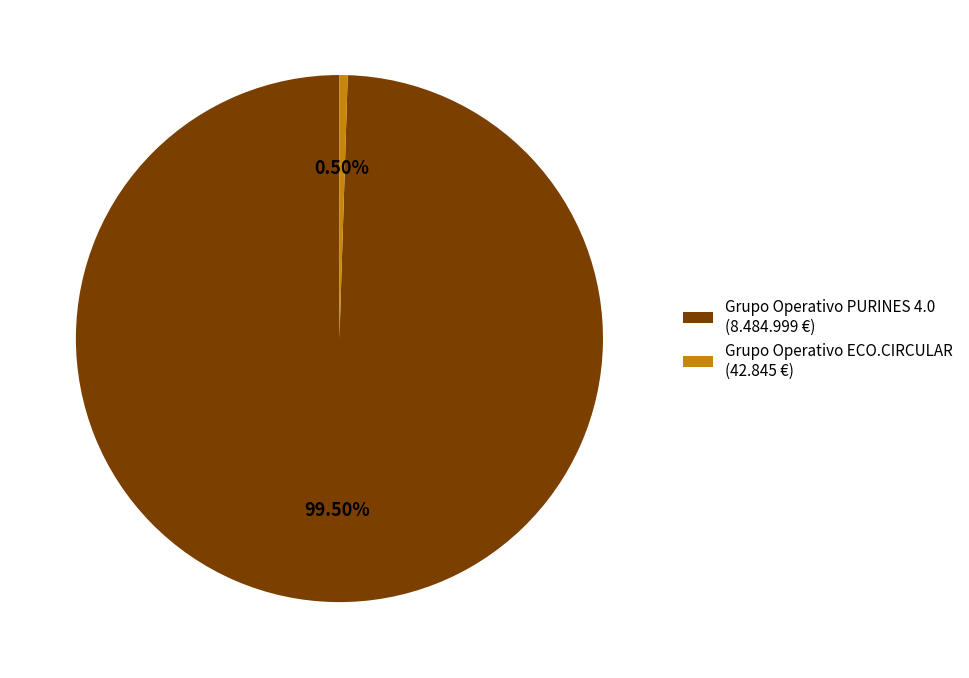

Is there any slice that represents more than half of the pie?

Yes